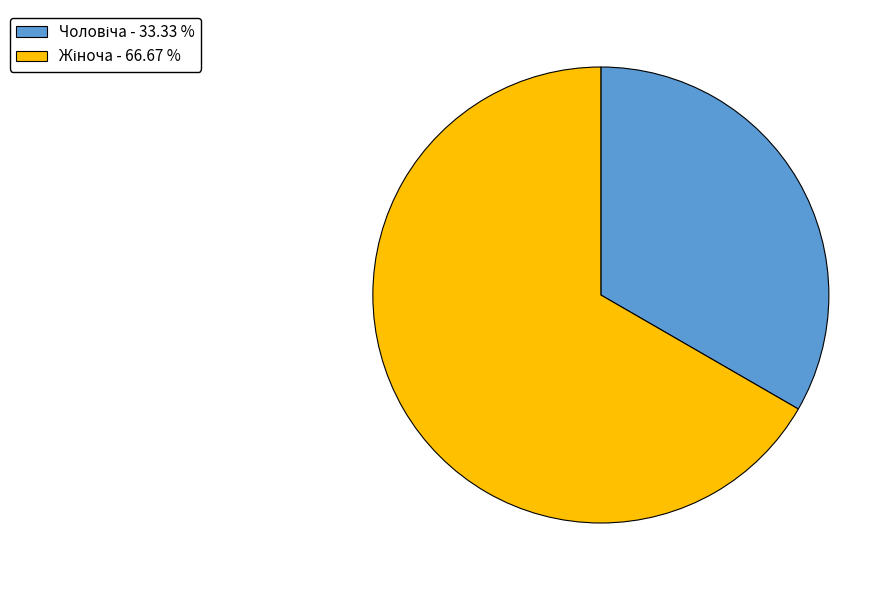

Is there any slice that represents more than half of the pie?

Yes